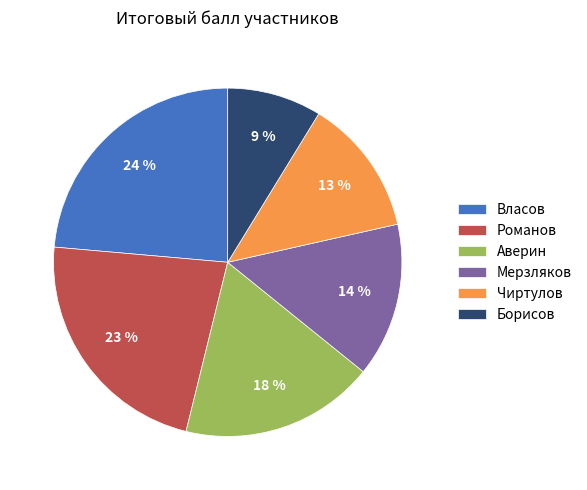

Which slice is the largest?

Власов